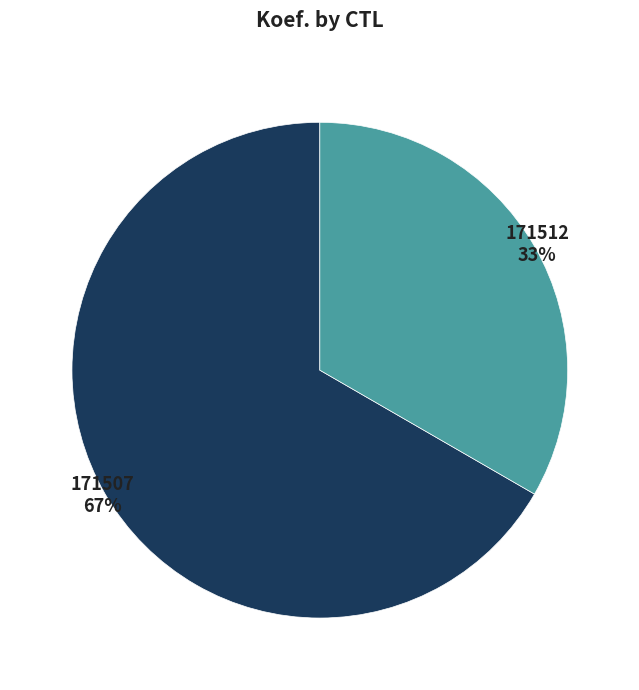

To the nearest percent, what is the average slice percentage?

50%